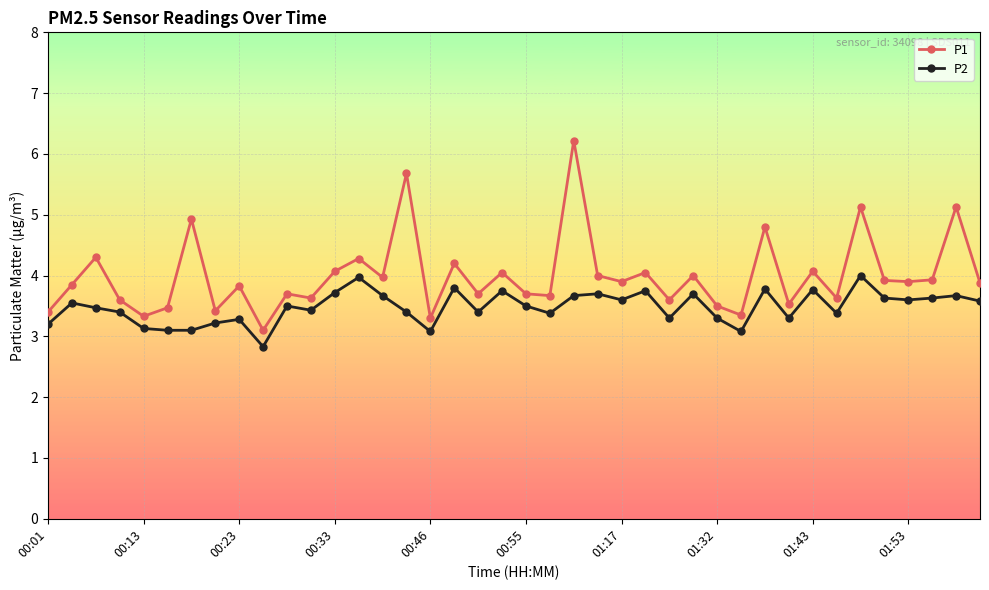

What is the difference between the maximum and minimum values in the P2 series?

1.2